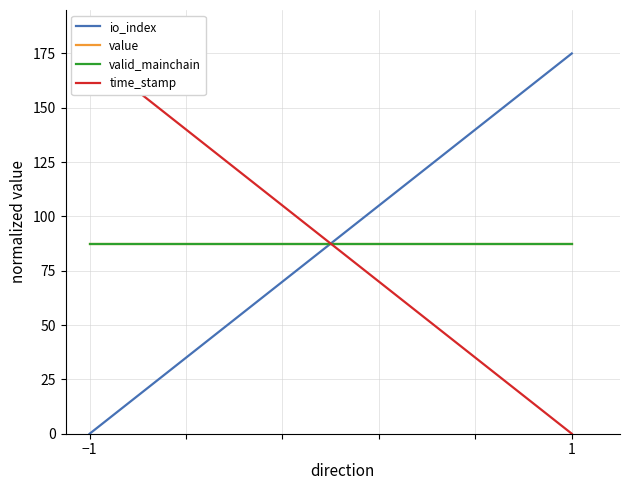

What are all the series names shown in the legend?

io_index, value, valid_mainchain, time_stamp